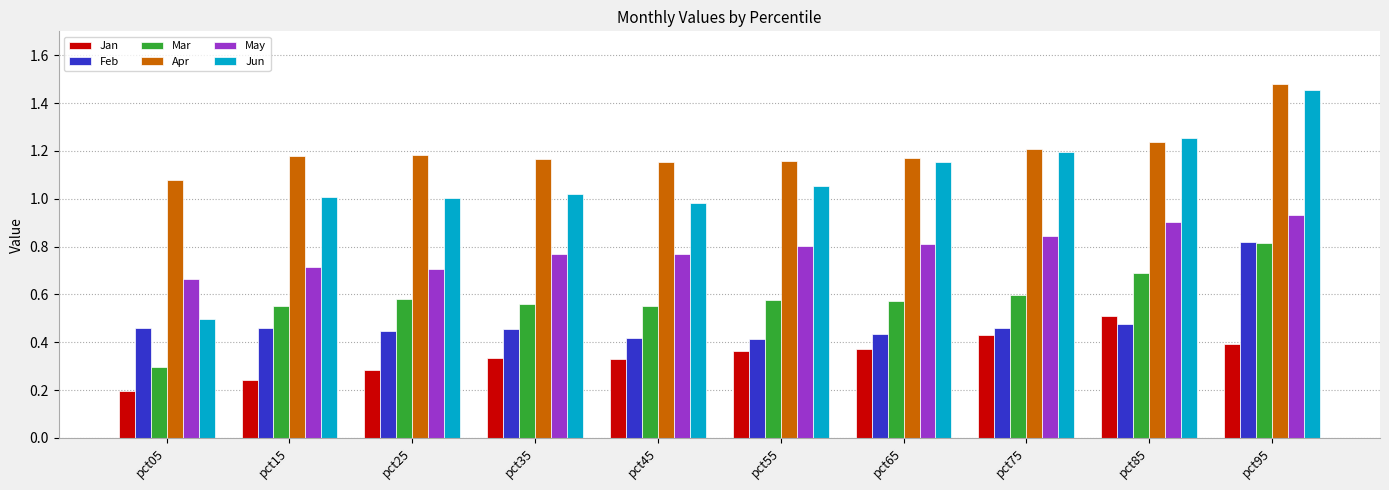

At pct35, list the series in order from smallest to largest.

Jan, Feb, Mar, May, Jun, Apr